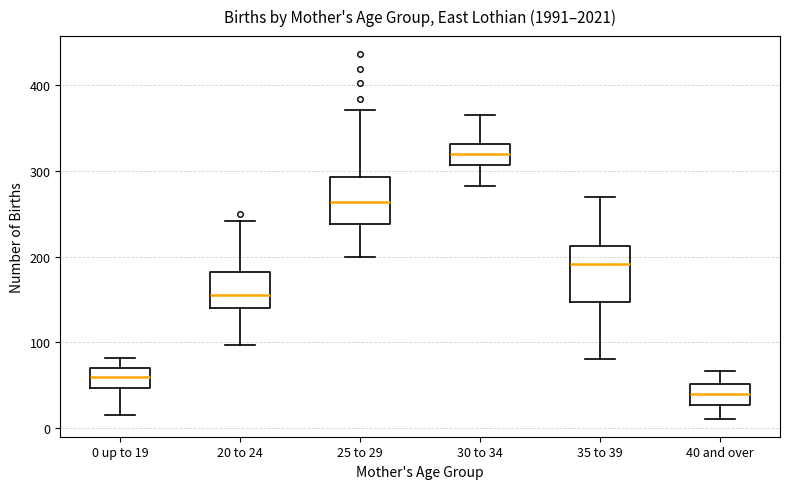

Which box has the lowest median line?

40 and over